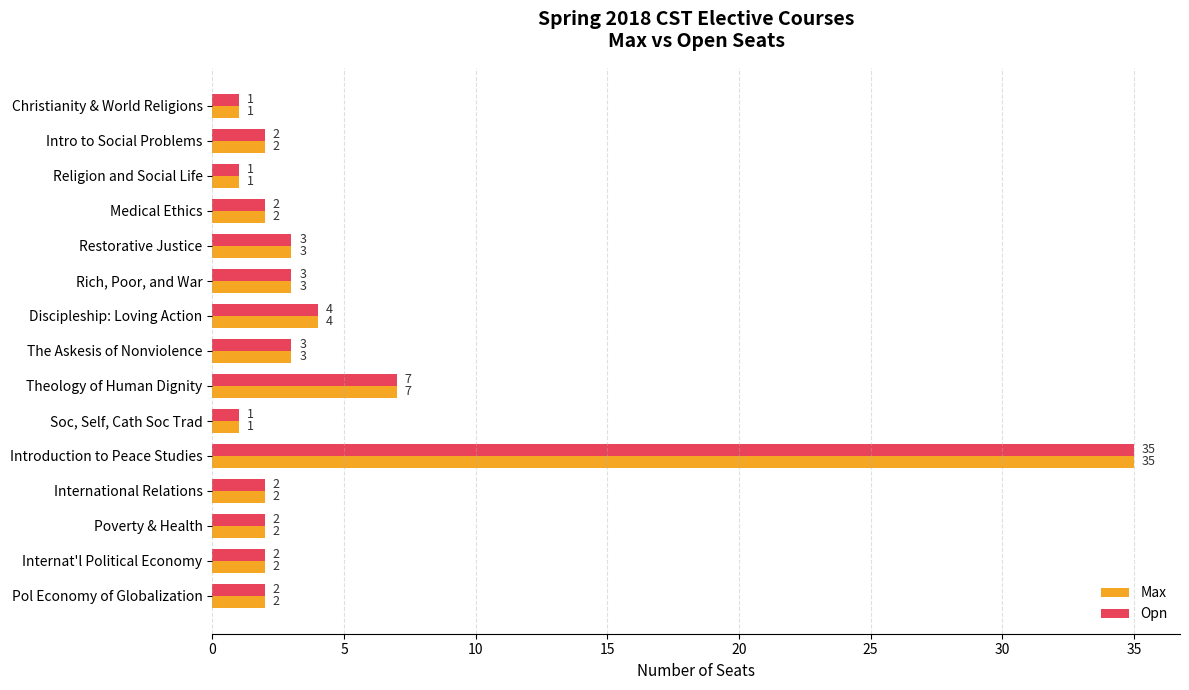

What is the sum of all Opn values?

70